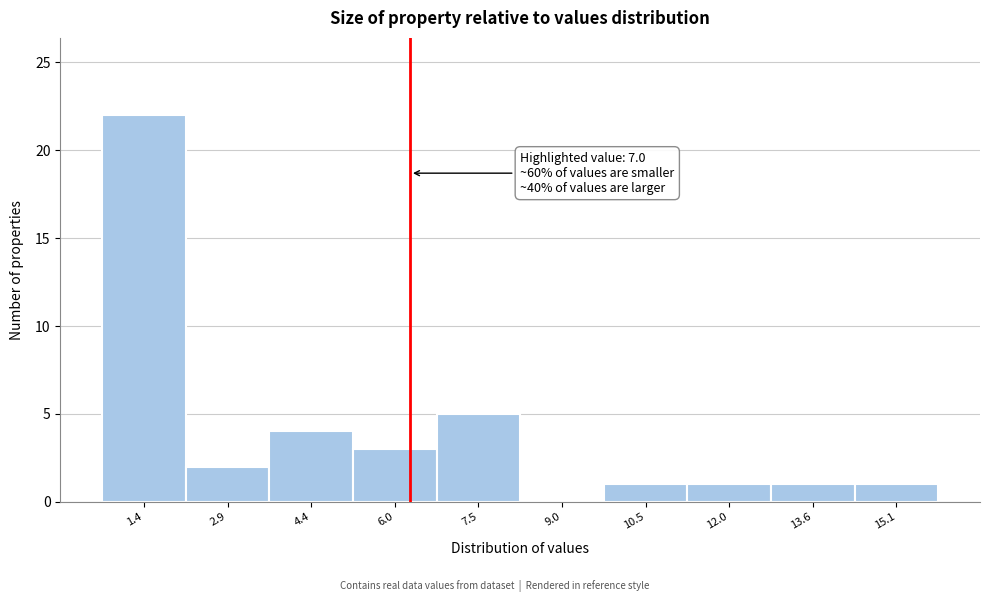

Reading left to right, transcribe all the data shown in this chart.

1.4=22	2.9=2	4.4=4	6.0=3	7.5=5	9.0=0	10.5=1	12.0=1	13.6=1	15.1=1